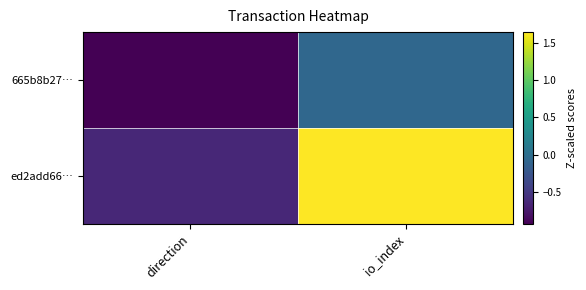

Reading left to right, what are all the values shown in this chart?

665b8b27…: direction=-0.9	io_index=-0.1
ed2add66…: direction=-0.6	io_index=1.6